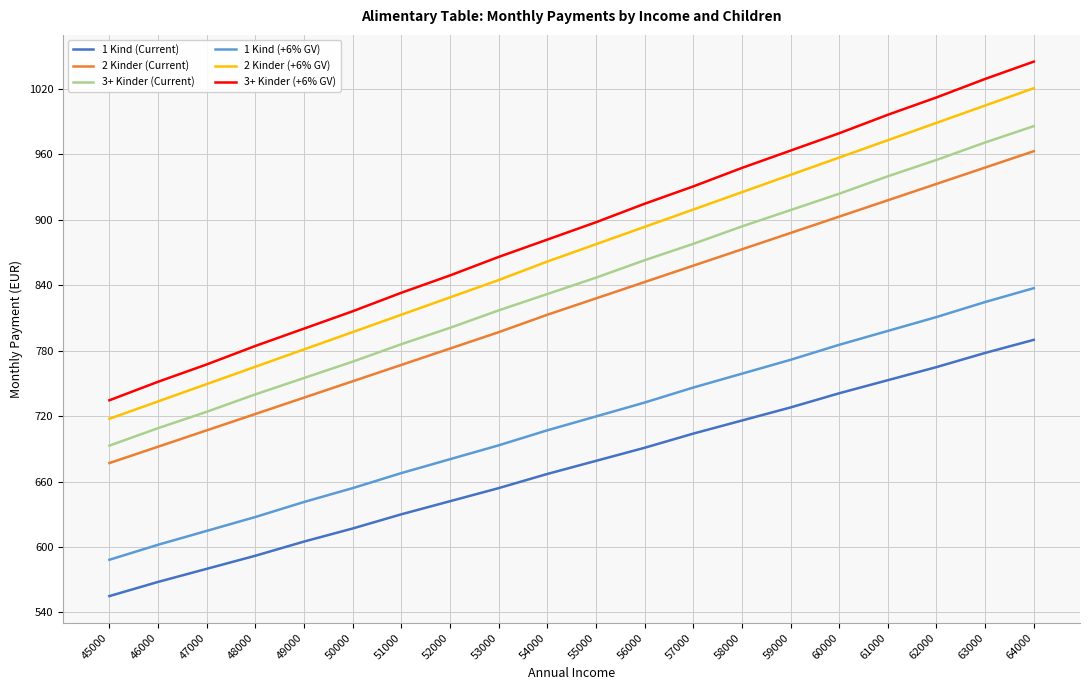

Does the chart display data point markers on the line(s)?

No